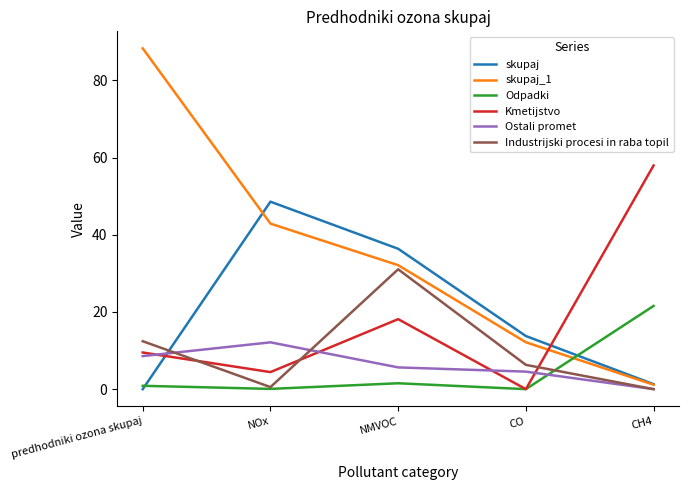

How many values in the skupaj series are below 13?

2